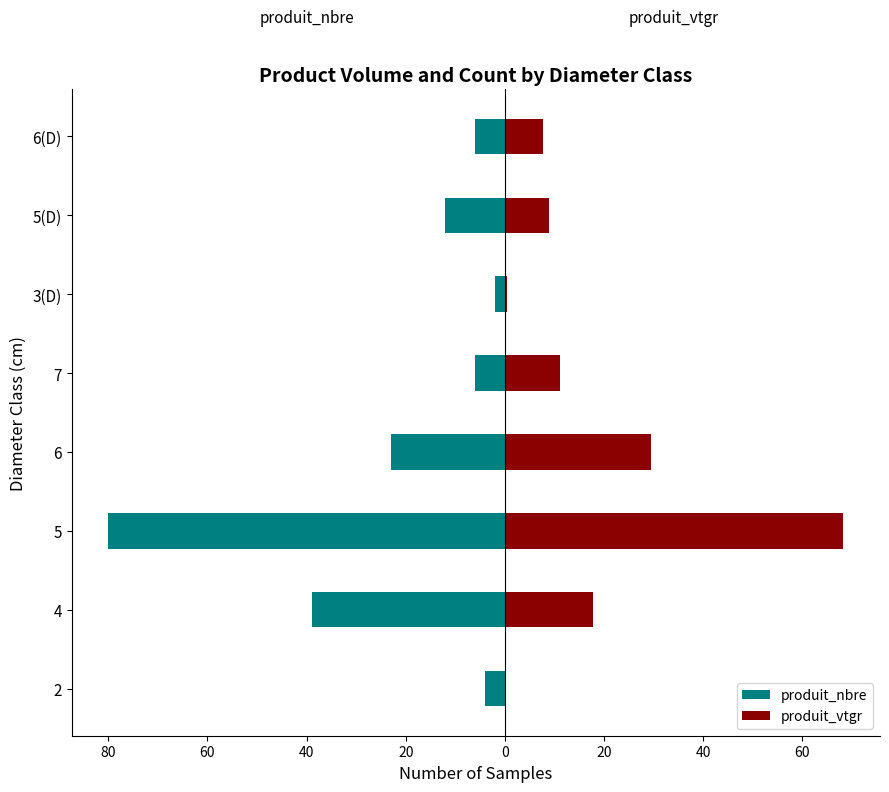

Reading right to left, extract all data points from this chart.

produit_nbre: -6.0	-12.0	-2.0	-6.0	-23.0	-80.0	-39.0	-4.0
produit_vtgr: 7.6	8.8	0.5	11.1	29.6	68.3	17.9	0.3